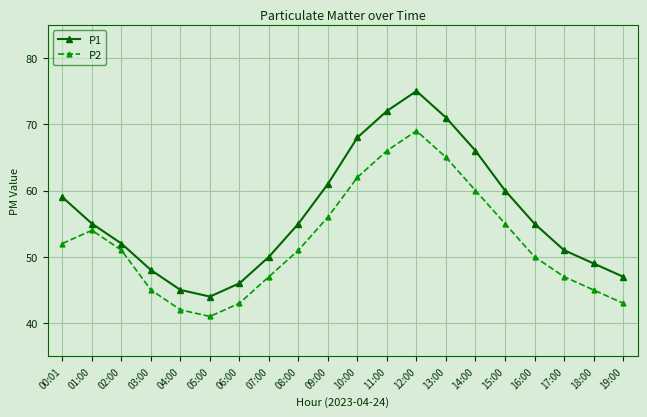

At which label is P2 closest to 55?

15:00